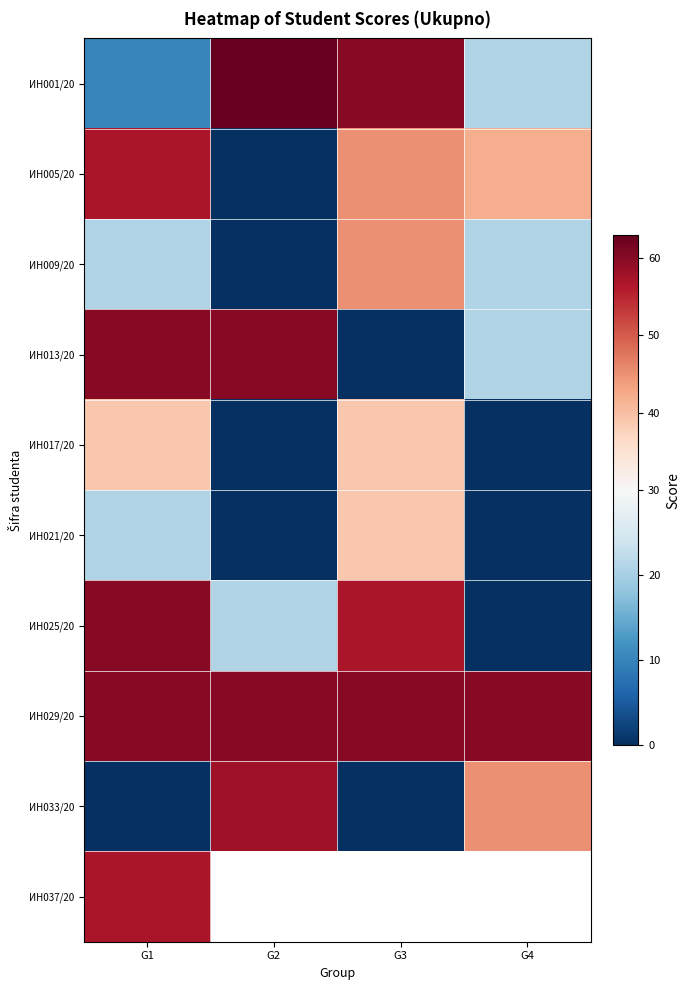

Which series has the largest total across all categories?

ИН029/20